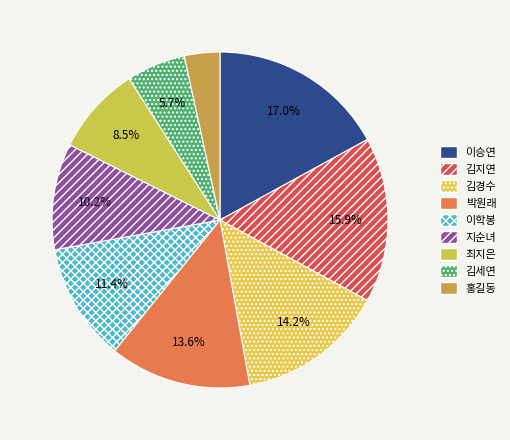

What percentage is the 최지은 slice, to the nearest percent?

9%